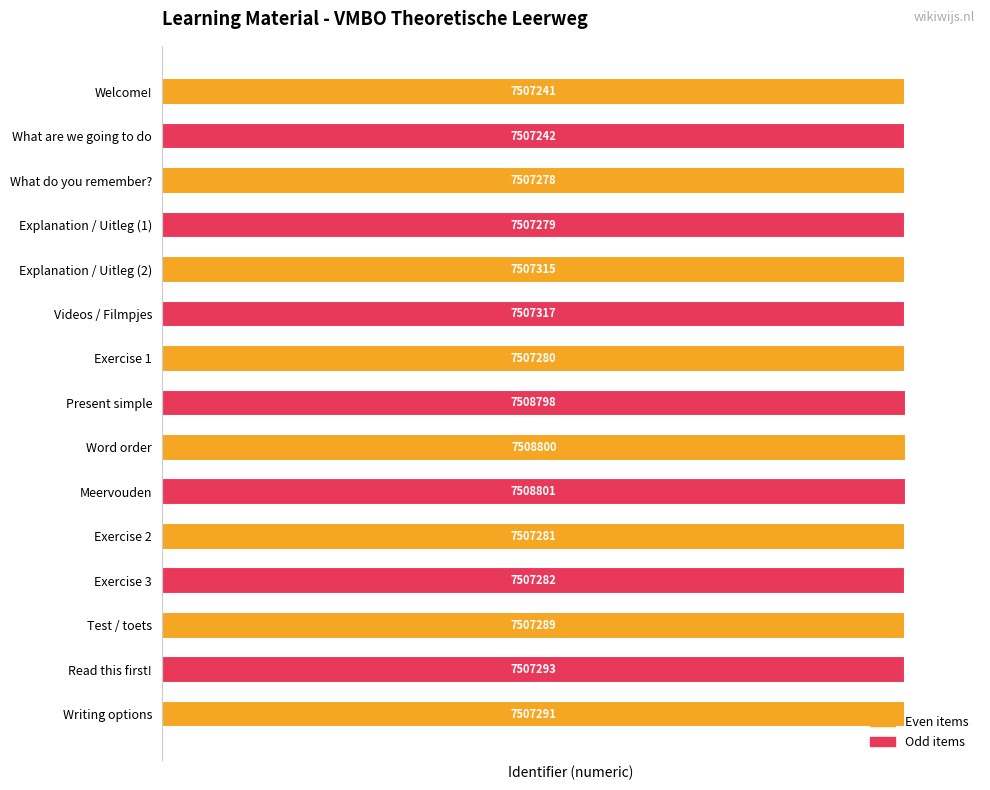

At which category does the chart reach its peak across all series?

Meervouden